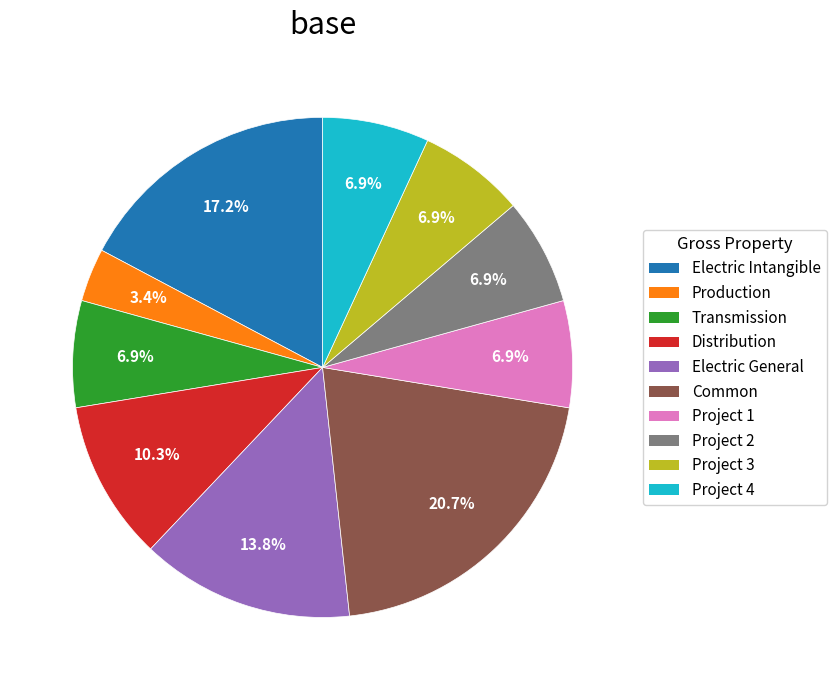

How many slices are in this pie chart?

10